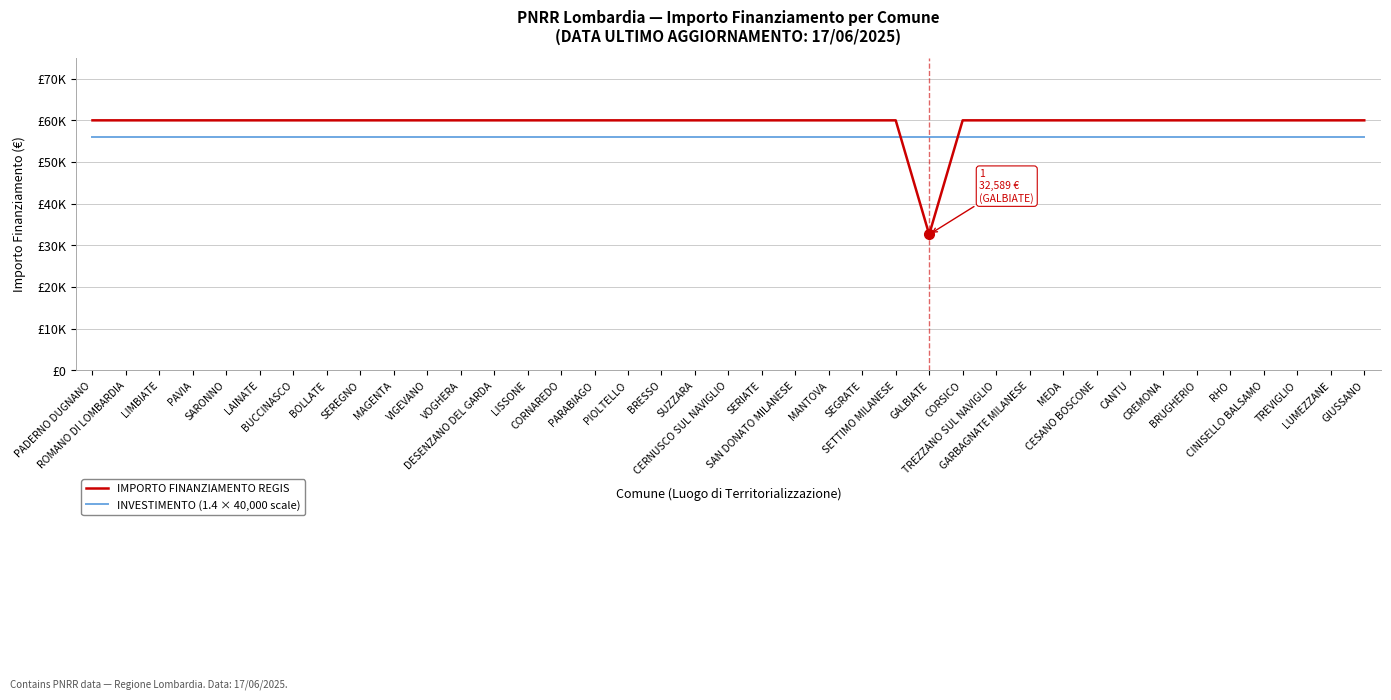

What position from the left is BUCCINASCO?

7